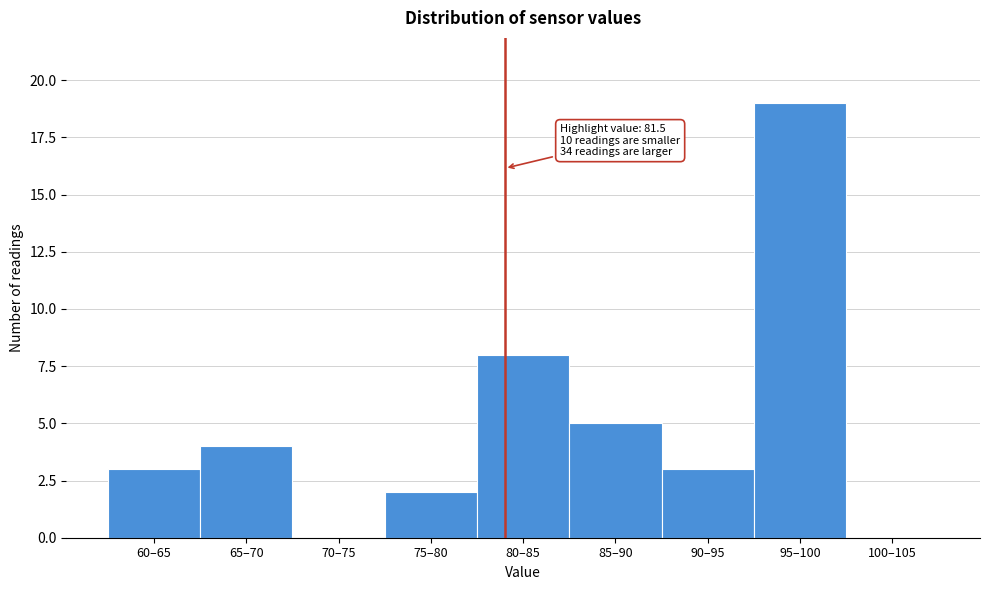

Reading left to right, transcribe all the data shown in this chart.

60–65=3	65–70=4	70–75=0	75–80=2	80–85=8	85–90=5	90–95=3	95–100=19	100–105=0